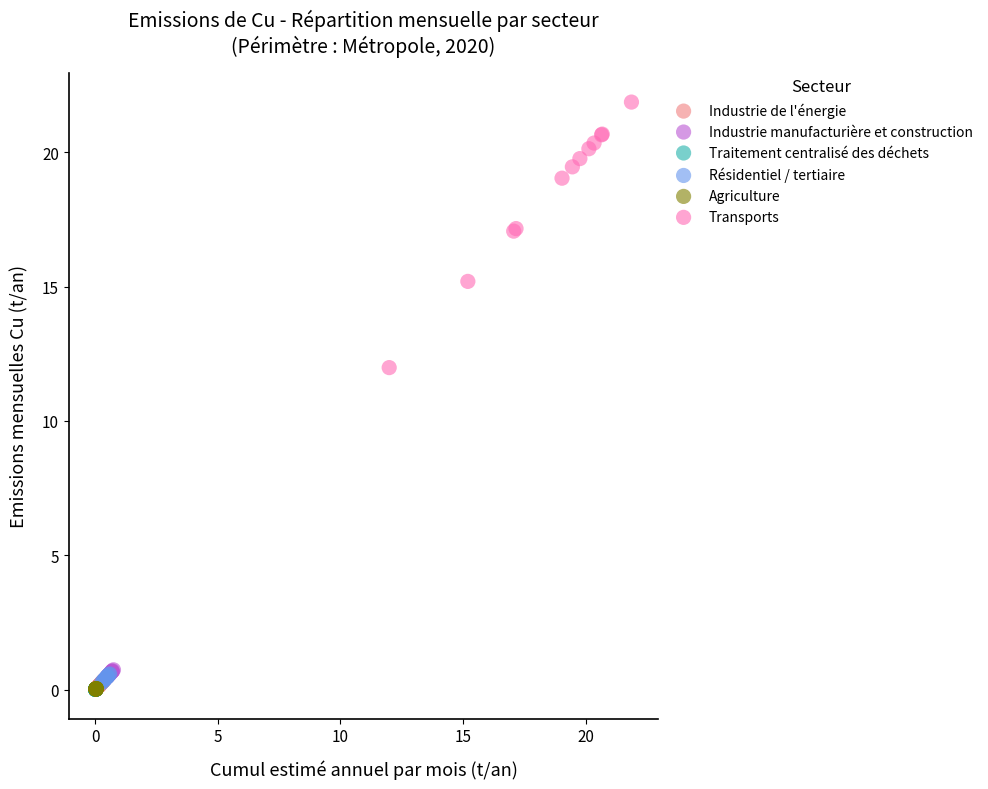

Which series reaches the maximum Y coordinate?

Transports